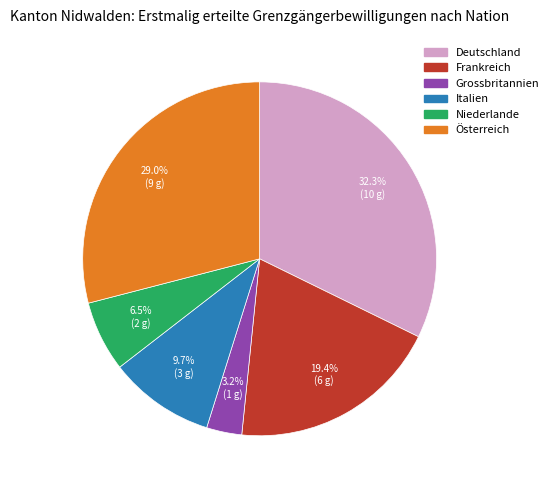

Is there any slice that represents more than half of the pie?

No